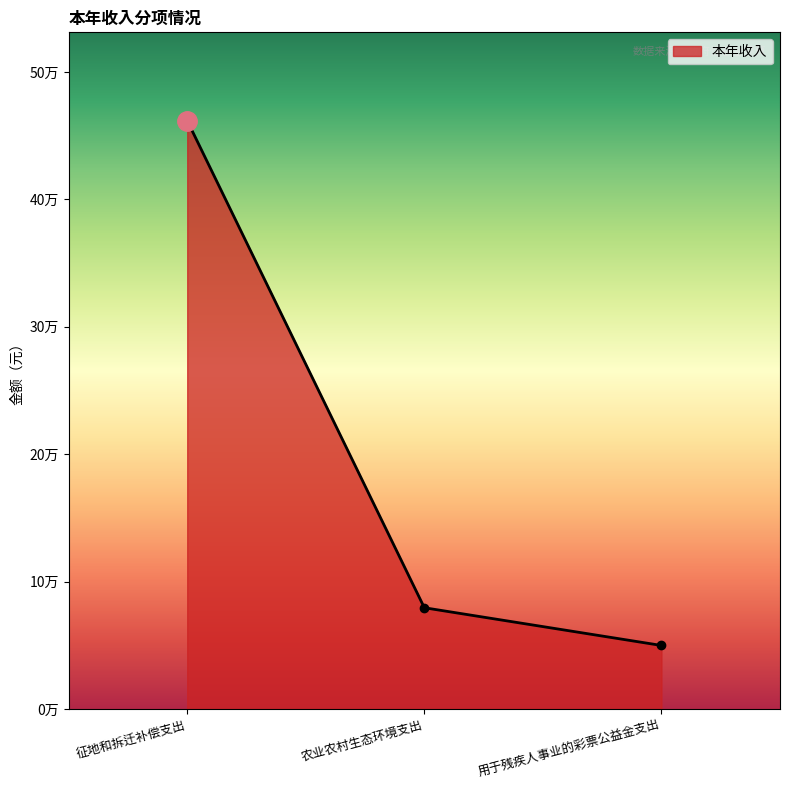

What is the change in value from 征地和拆迁补偿支出 to 用于残疾人事业的彩票公益金支出?

-411766.8